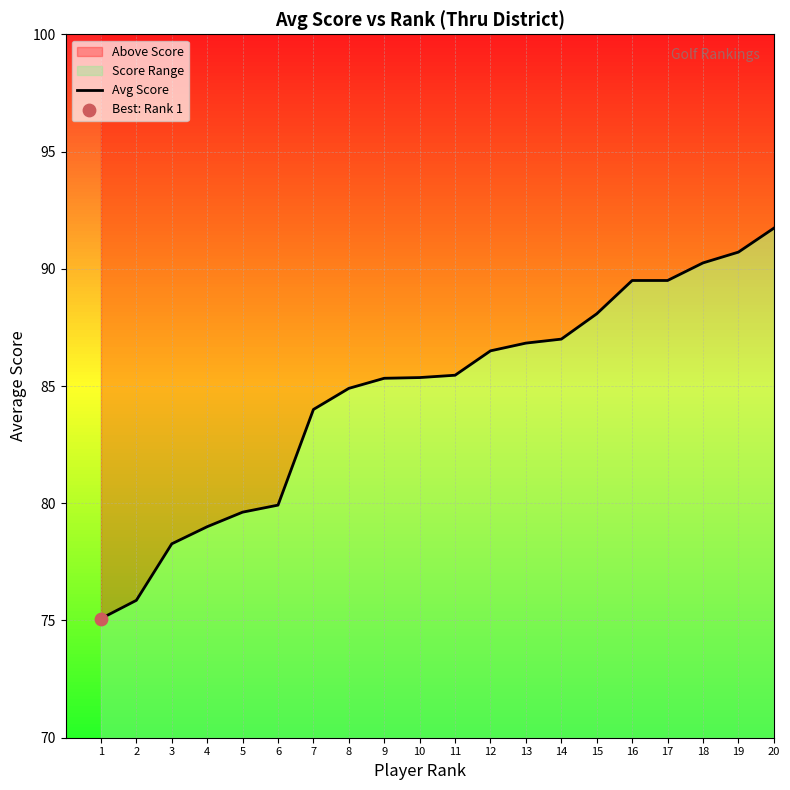

Between 5 and 9, which is larger?

9